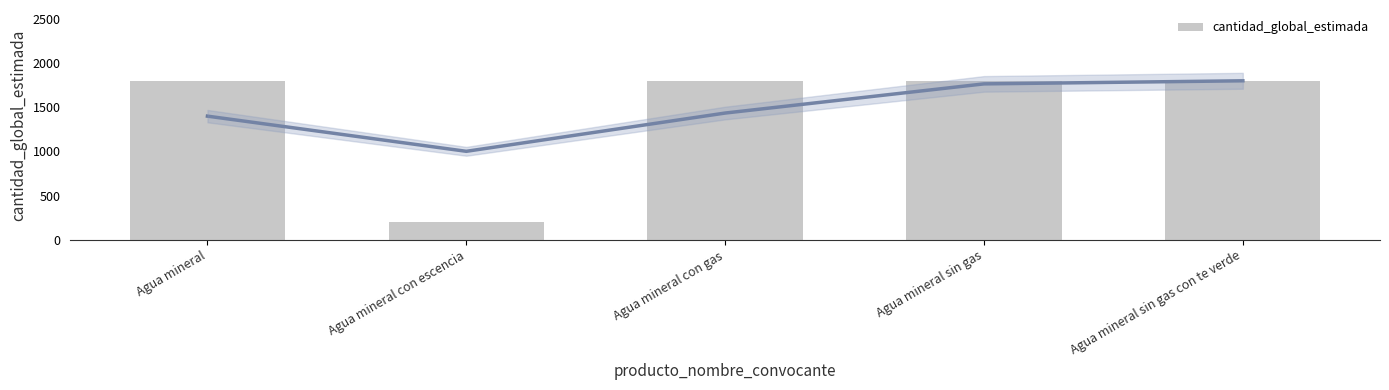

Is it true that the value at Agua mineral is 2390?

False